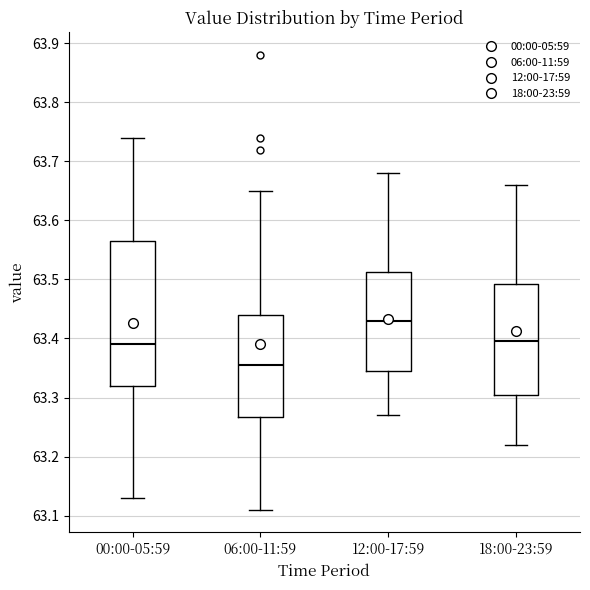

Which box is the tallest, from its lower edge to its upper edge?

00:00-05:59